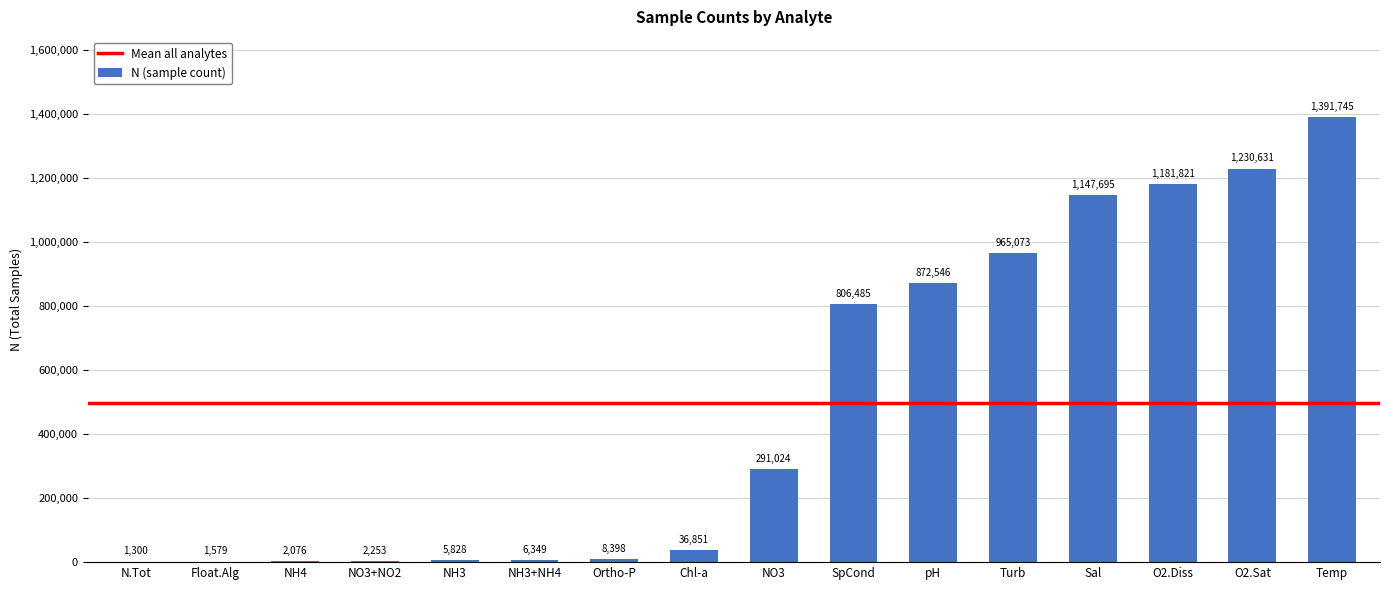

Between Turb and Ortho-P, which is larger?

Turb